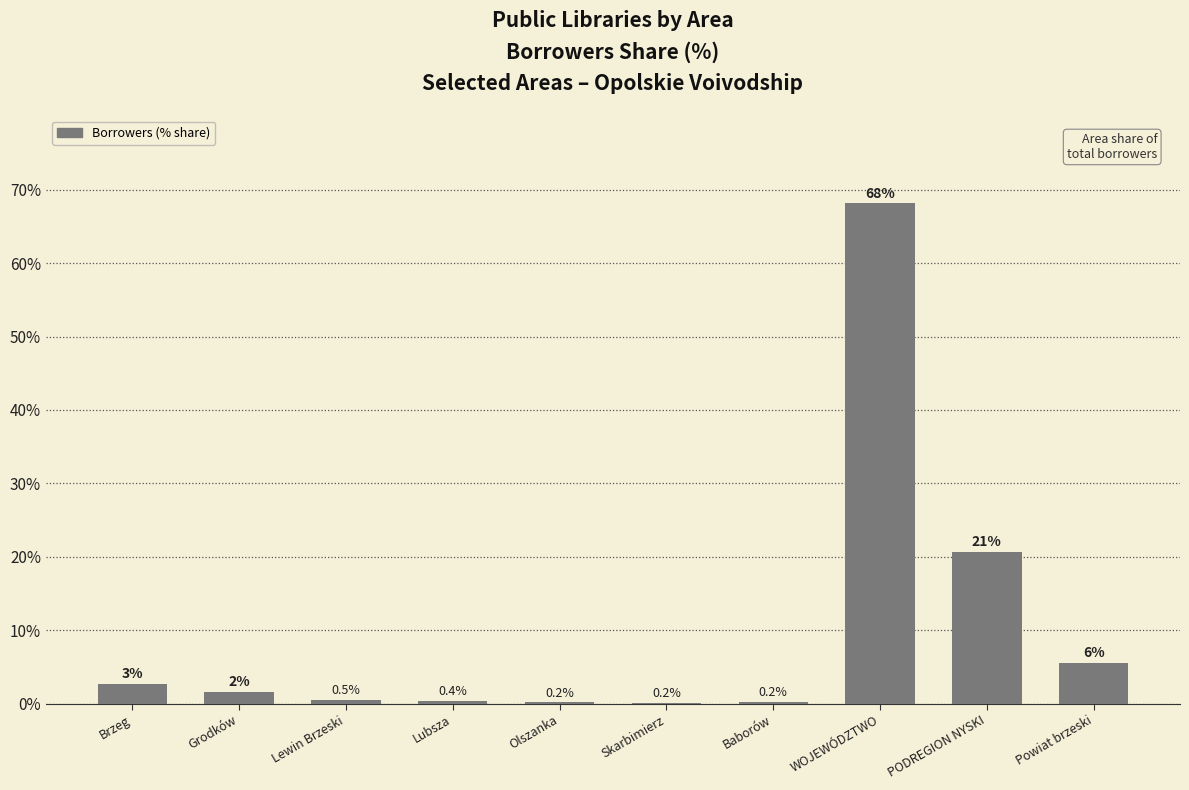

Is it true that the value at PODREGION NYSKI is 20.7?

True